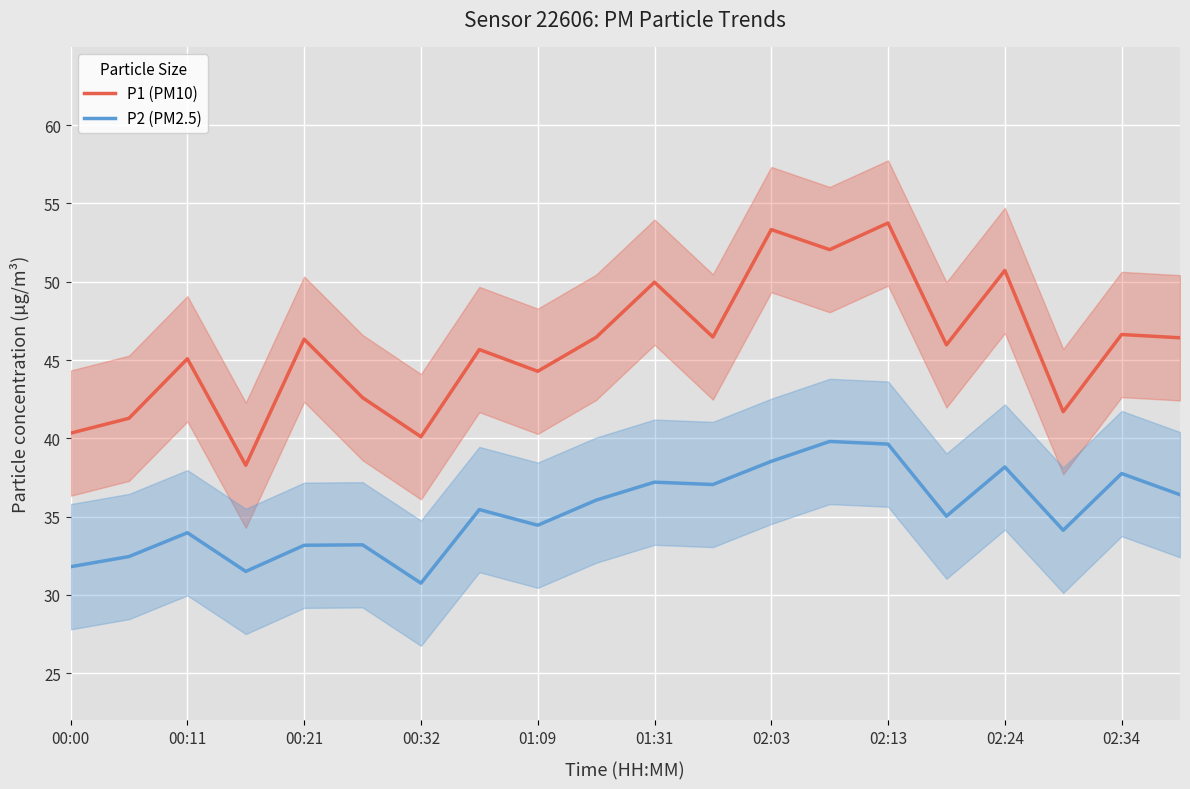

What is the lowest value of the P1 (PM10) series?

38.3